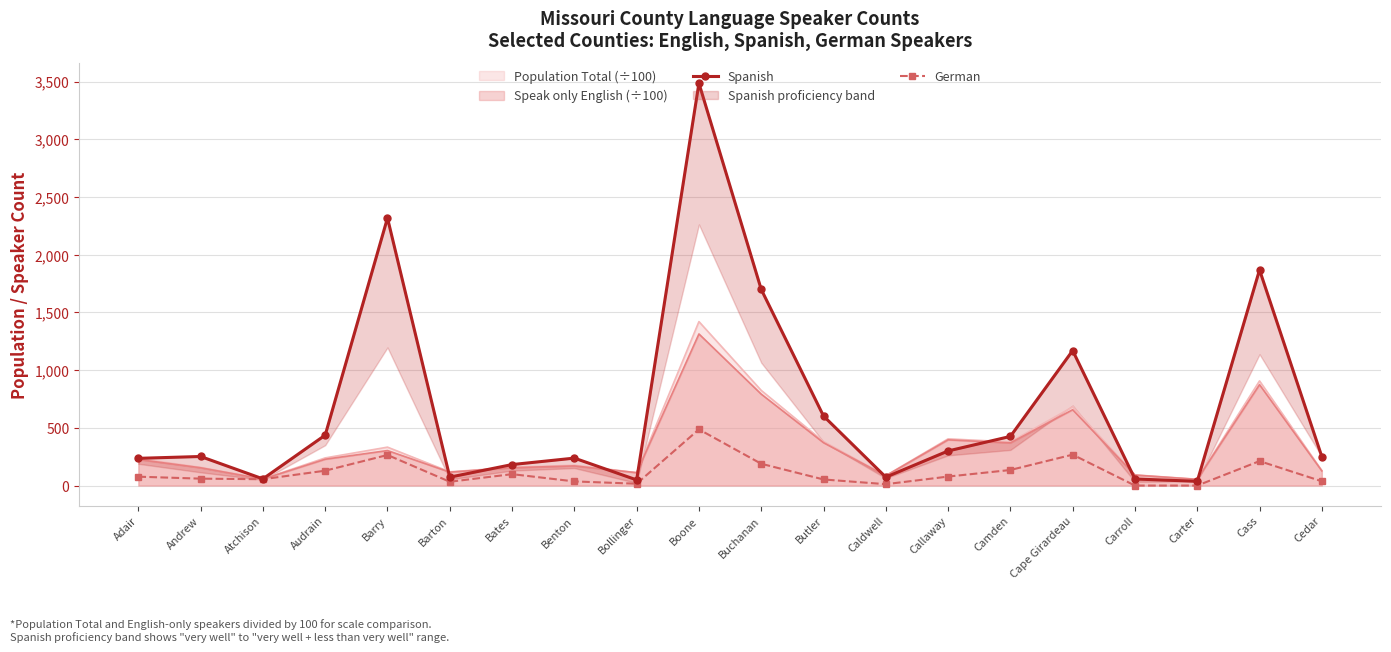

How many positive values does the German series have?

18